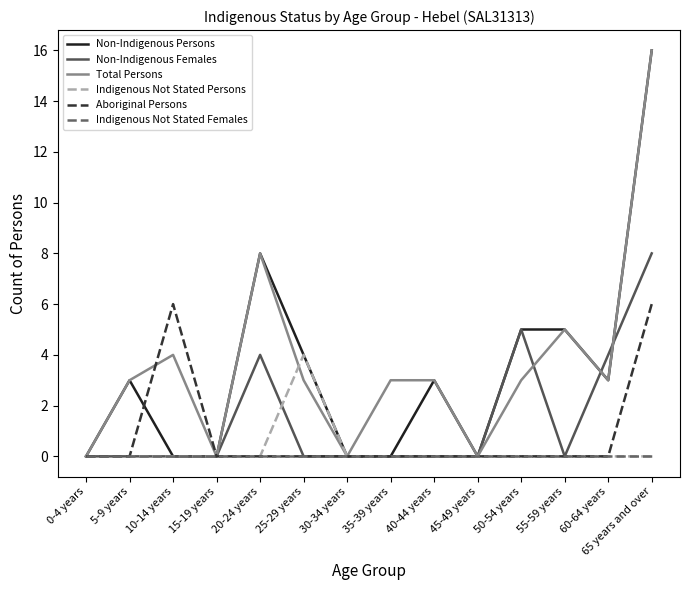

At which category is the sum across all series the highest?

65 years and over